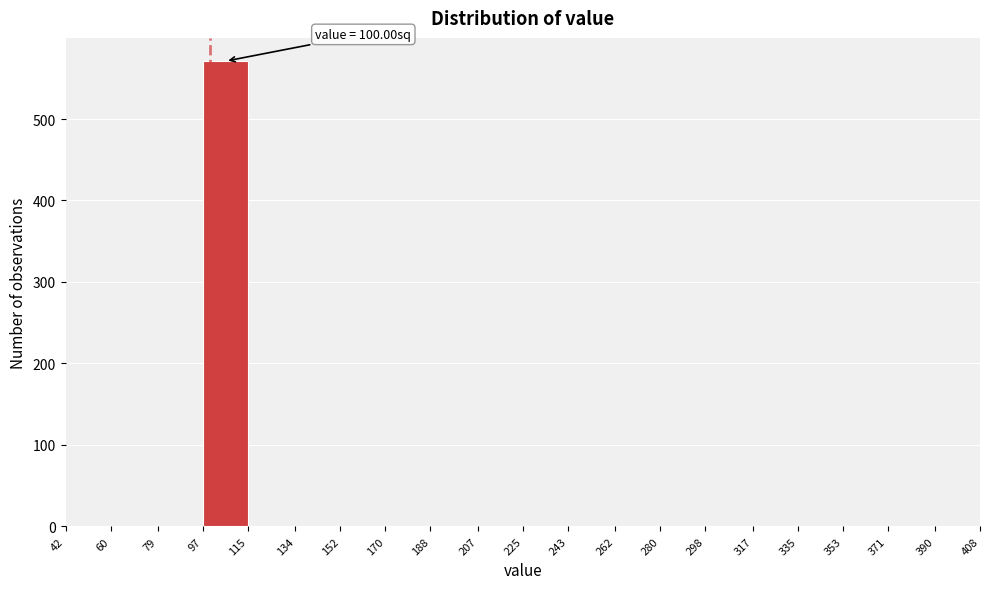

Over which range of the x-axis is the bar tallest?

97 to 115